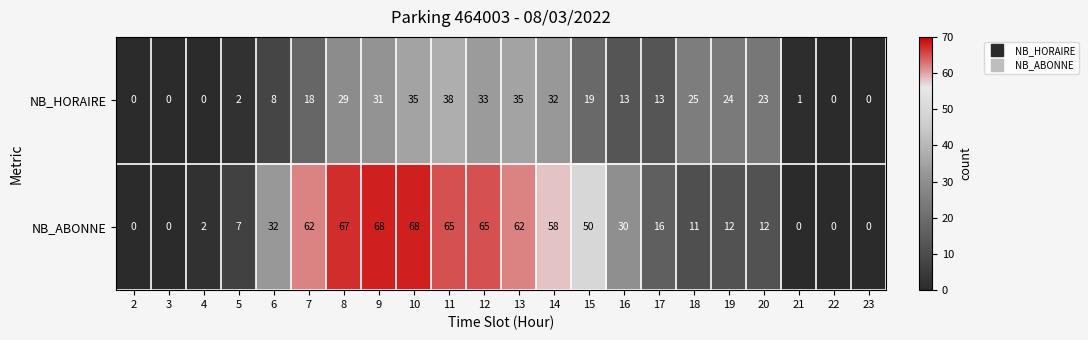

How many data points does each series have?

22